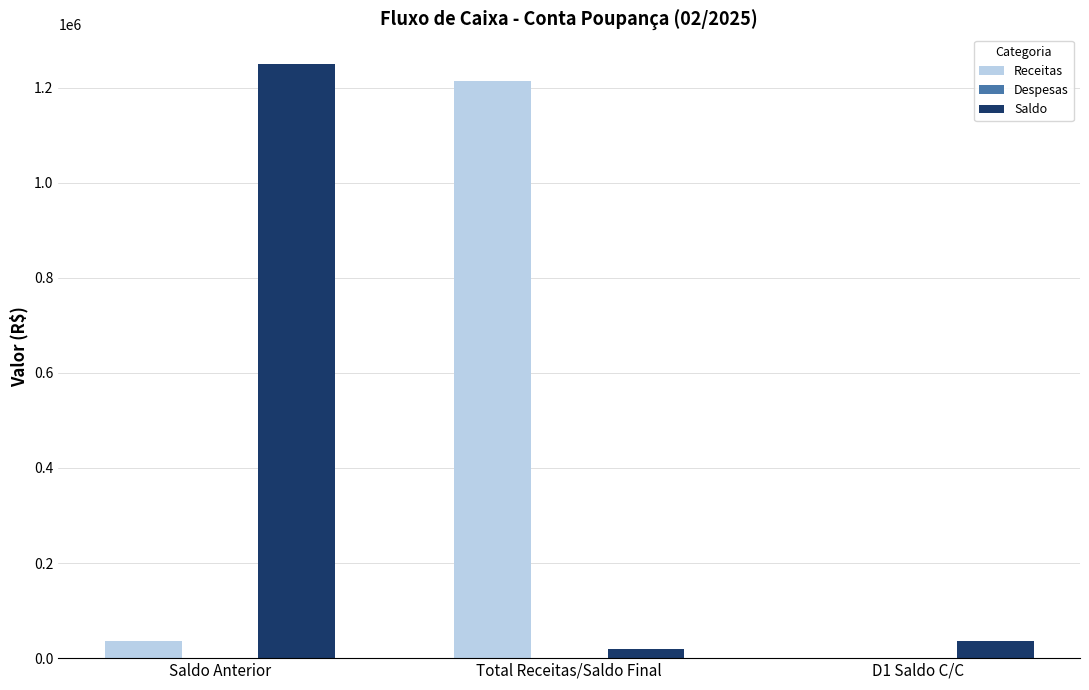

Which series has the largest total across all categories?

Saldo